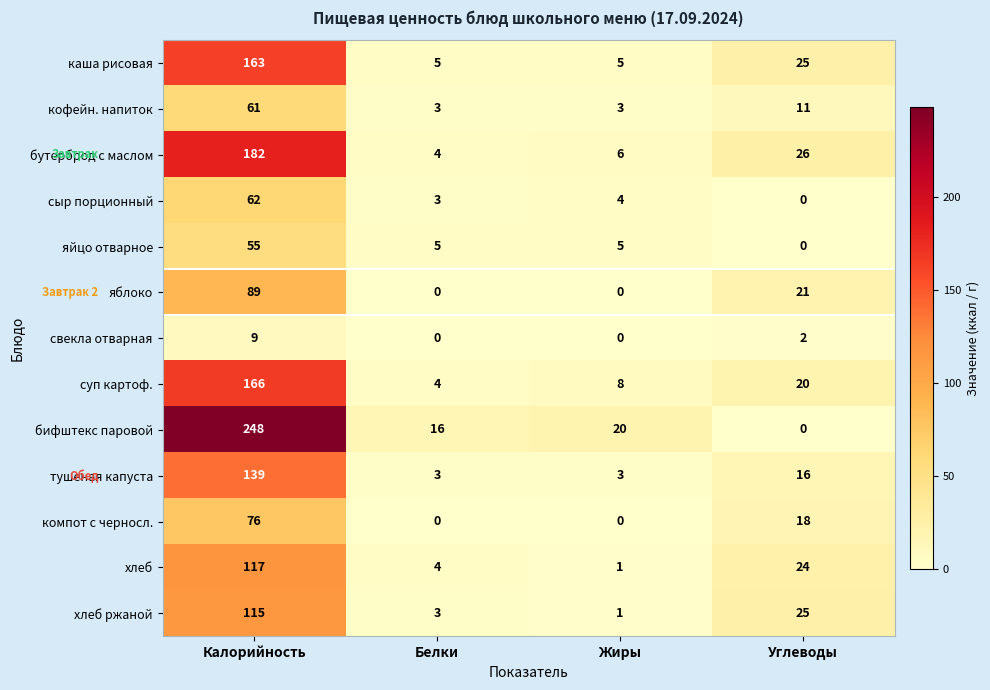

Where does the кофейн. напиток series first go above 11?

Калорийность